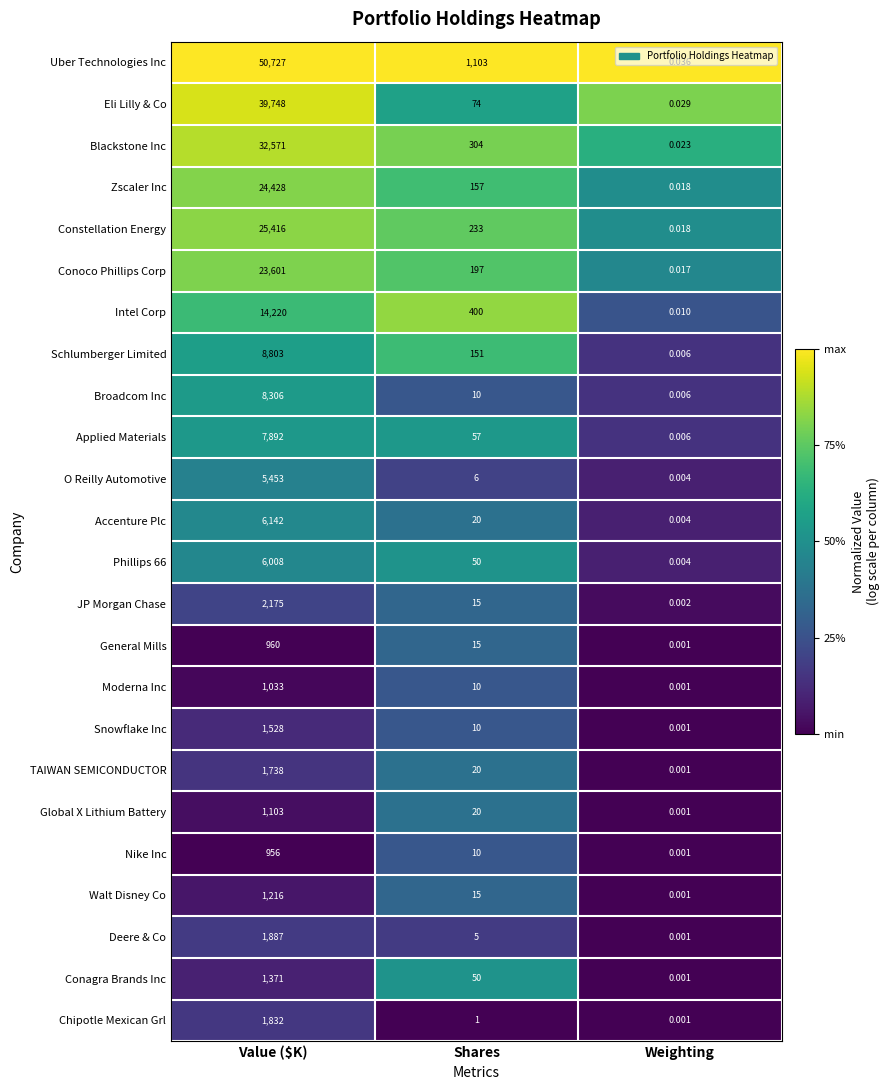

Rank the categories by Uber Technologies Inc value from lowest to highest.

Weighting, Shares, Value ($K)